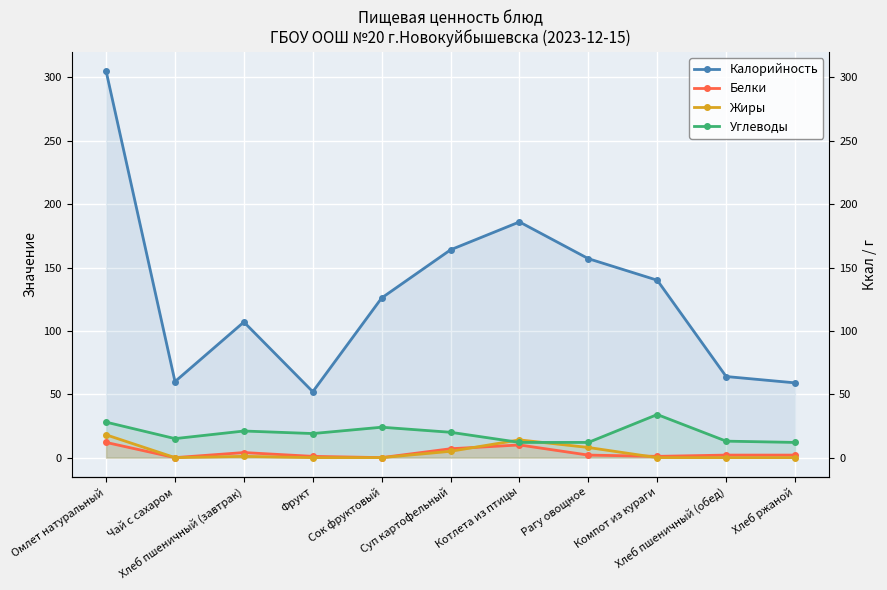

At which label does Жиры reach its peak?

Омлет натуральный